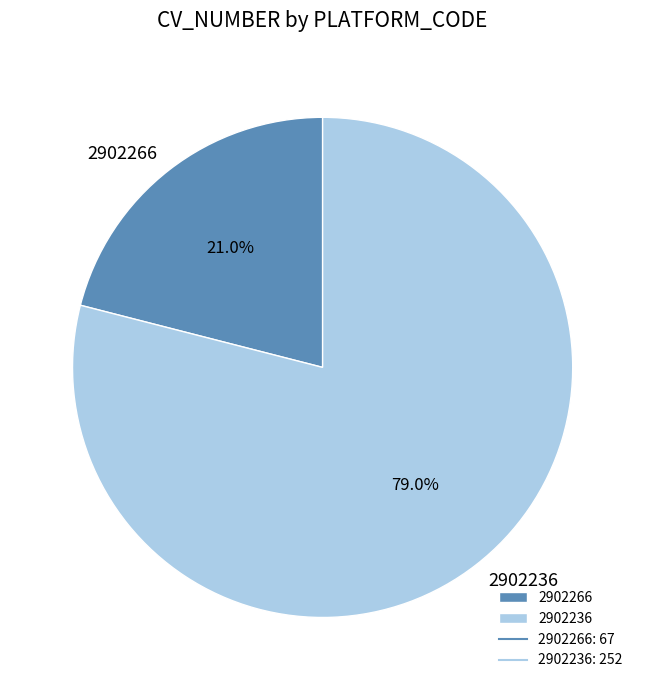

What is the ratio of the value at 2902266 to the value at 2902236?

0.3